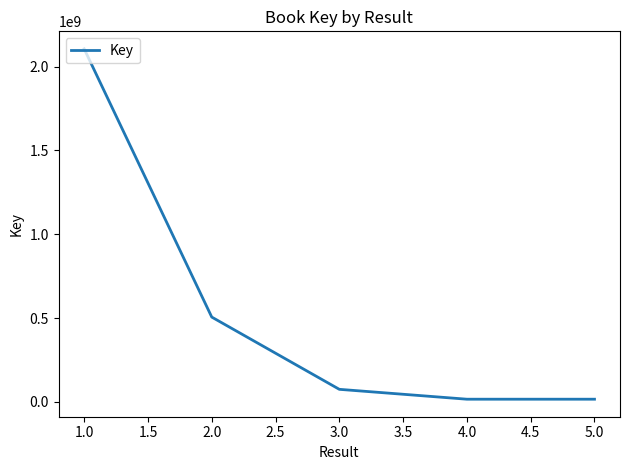

What is the difference between the second highest and second lowest values?

489754986